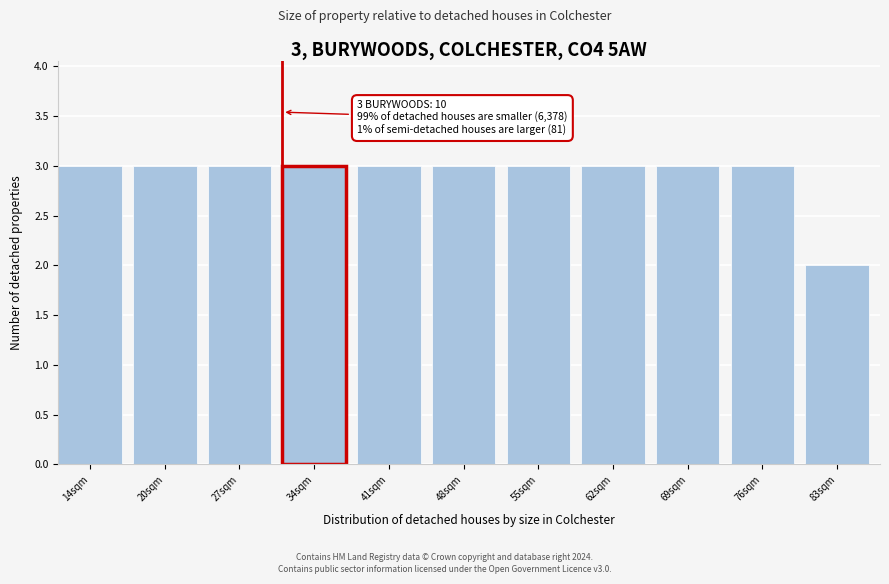

Reading left to right, extract all data points from this chart.

14sqm=3	20sqm=3	27sqm=3	34sqm=3	41sqm=3	48sqm=3	55sqm=3	62sqm=3	69sqm=3	76sqm=3	83sqm=2